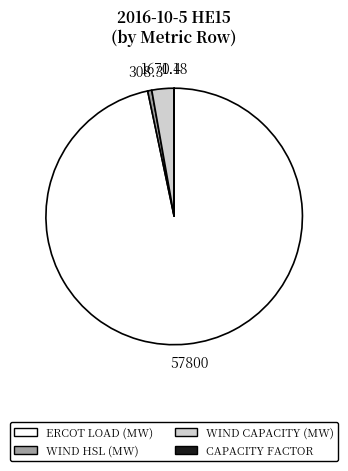

Which has a higher value, ERCOT LOAD (MW) or WIND CAPACITY (MW)?

ERCOT LOAD (MW)